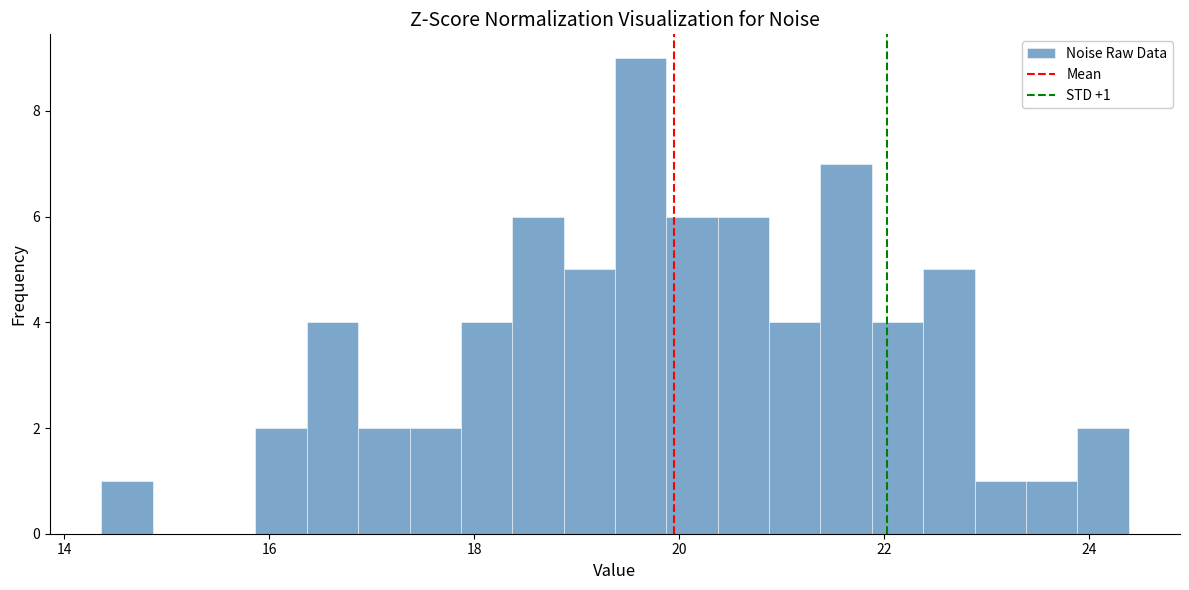

Read against the x-axis, roughly where is the centre of the tallest bar?

19.6